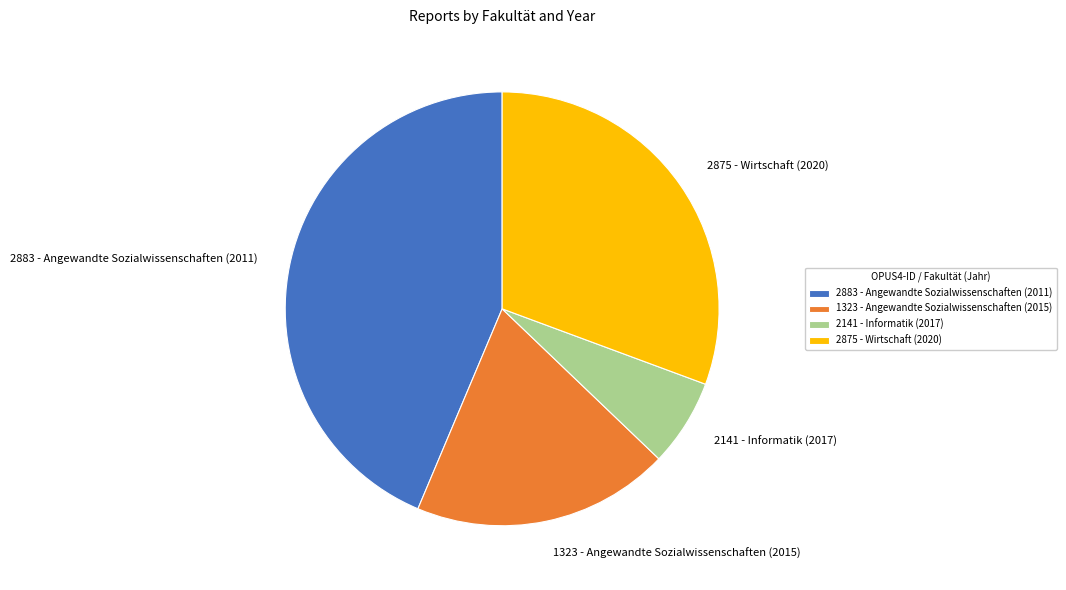

Is the sum of 2883 - Angewandte Sozialwissenschaften (2011) and 2875 - Wirtschaft (2020) greater than half?

Yes